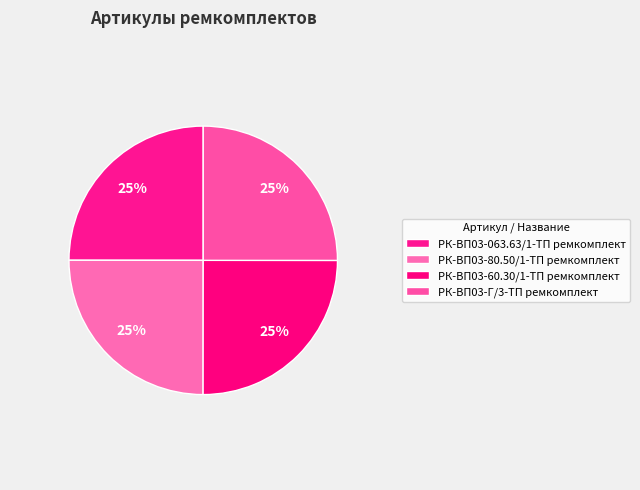

To the nearest percent, what portion does РК-ВП03-063.63/1-ТП ремкомплект represent?

25%